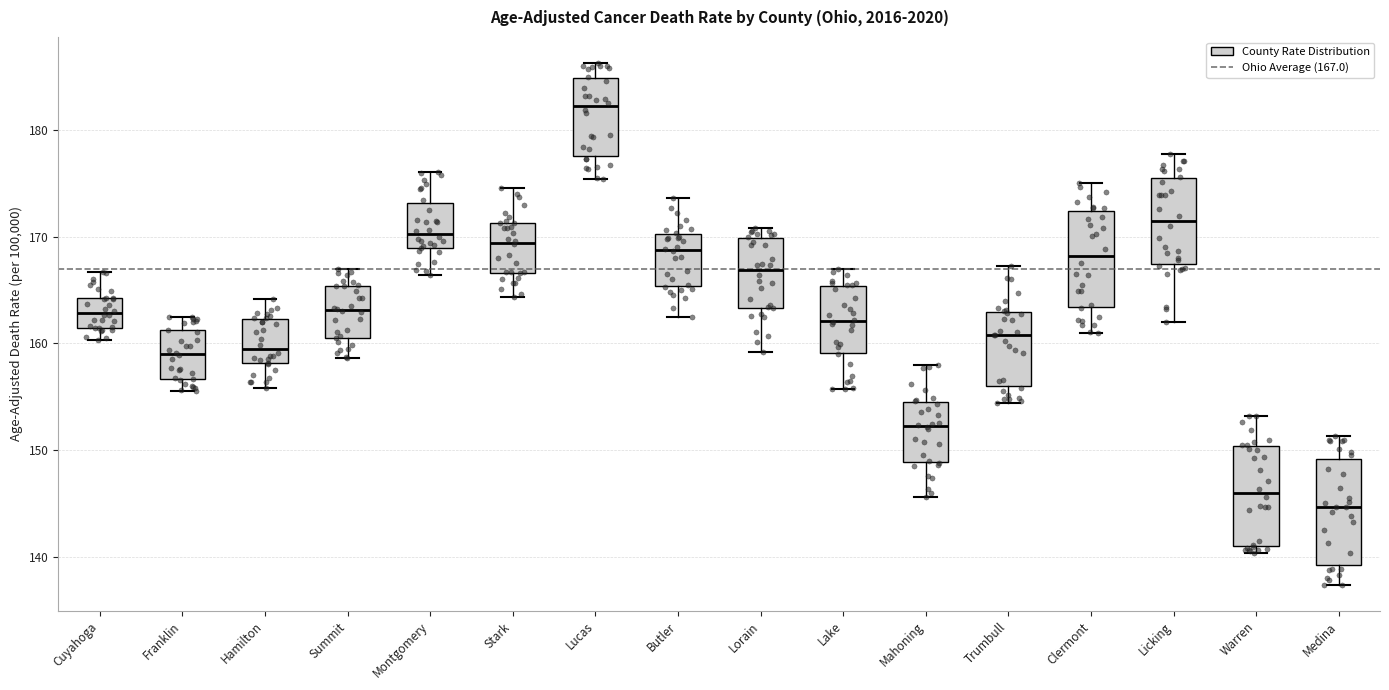

Reading left to right, transcribe this box plot: for each box, give where its median line is, the range the box spans, and where its two whiskers end, as read against the y-axis. The values are not printed on the chart, so give them approximately, as read against the axis.

Cuyahoga: median 163, box 161 to 164, whiskers 160 to 167
Franklin: median 159, box 157 to 161, whiskers 156 to 162
Hamilton: median 159, box 158 to 162, whiskers 156 to 164
Summit: median 163, box 161 to 165, whiskers 159 to 167
Montgomery: median 170, box 169 to 173, whiskers 166 to 176
Stark: median 169, box 167 to 171, whiskers 164 to 175
Lucas: median 182, box 178 to 185, whiskers 175 to 186
Butler: median 169, box 165 to 170, whiskers 162 to 174
Lorain: median 167, box 163 to 170, whiskers 159 to 171
Lake: median 162, box 159 to 165, whiskers 156 to 167
Mahoning: median 152, box 149 to 155, whiskers 146 to 158
Trumbull: median 161, box 156 to 163, whiskers 154 to 167
Clermont: median 168, box 163 to 172, whiskers 161 to 175
Licking: median 172, box 167 to 175, whiskers 162 to 178
Warren: median 146, box 141 to 150, whiskers 140 to 153
Medina: median 145, box 139 to 149, whiskers 137 to 151